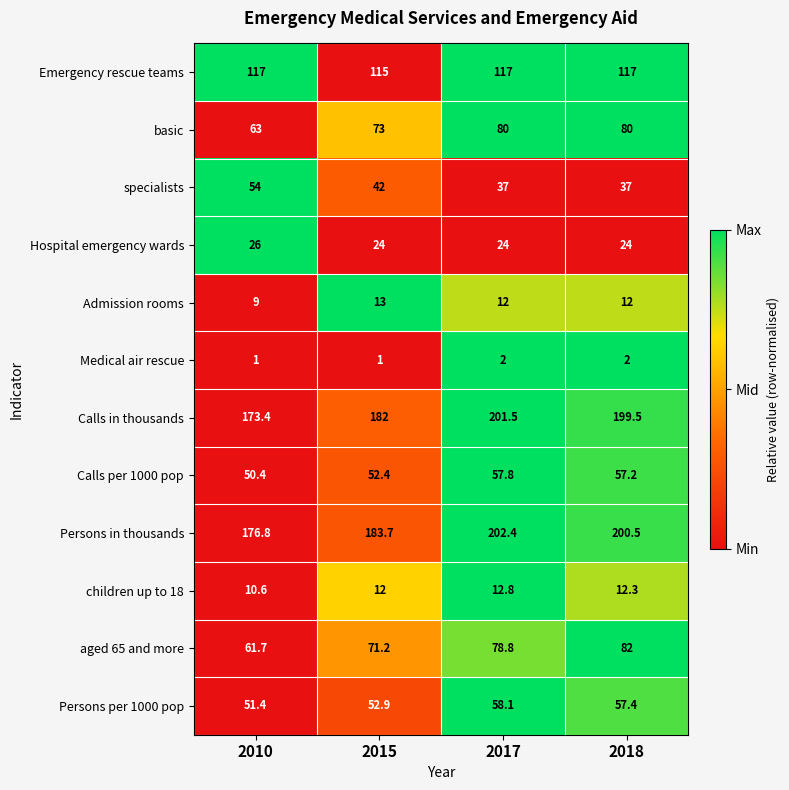

Which series has the largest total across all categories?

Persons in thousands